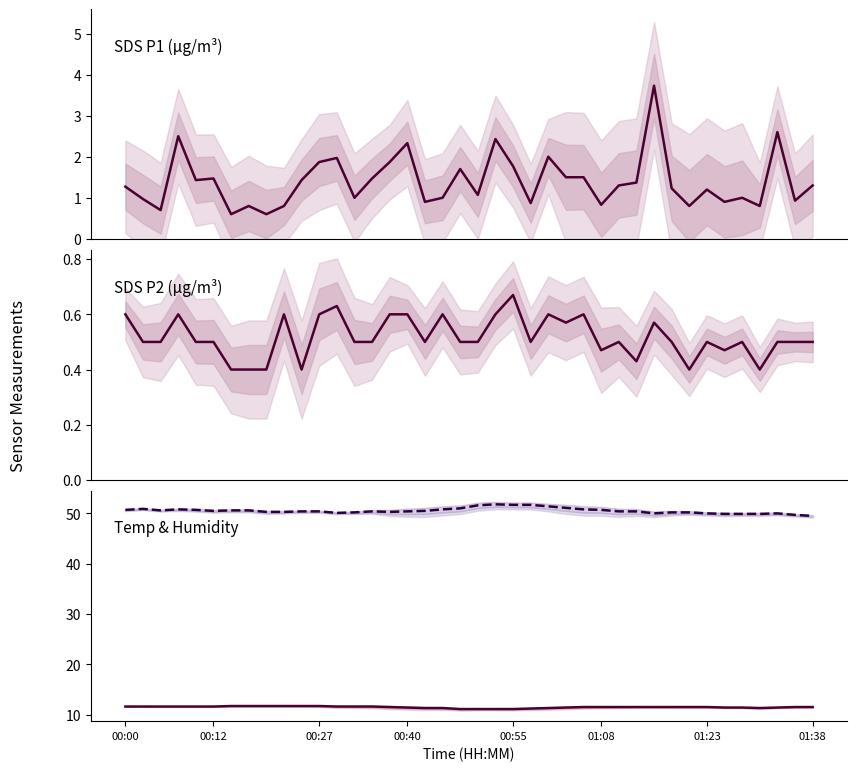

The value of SDS_P2 at 12 is 1.0. True or false?

False